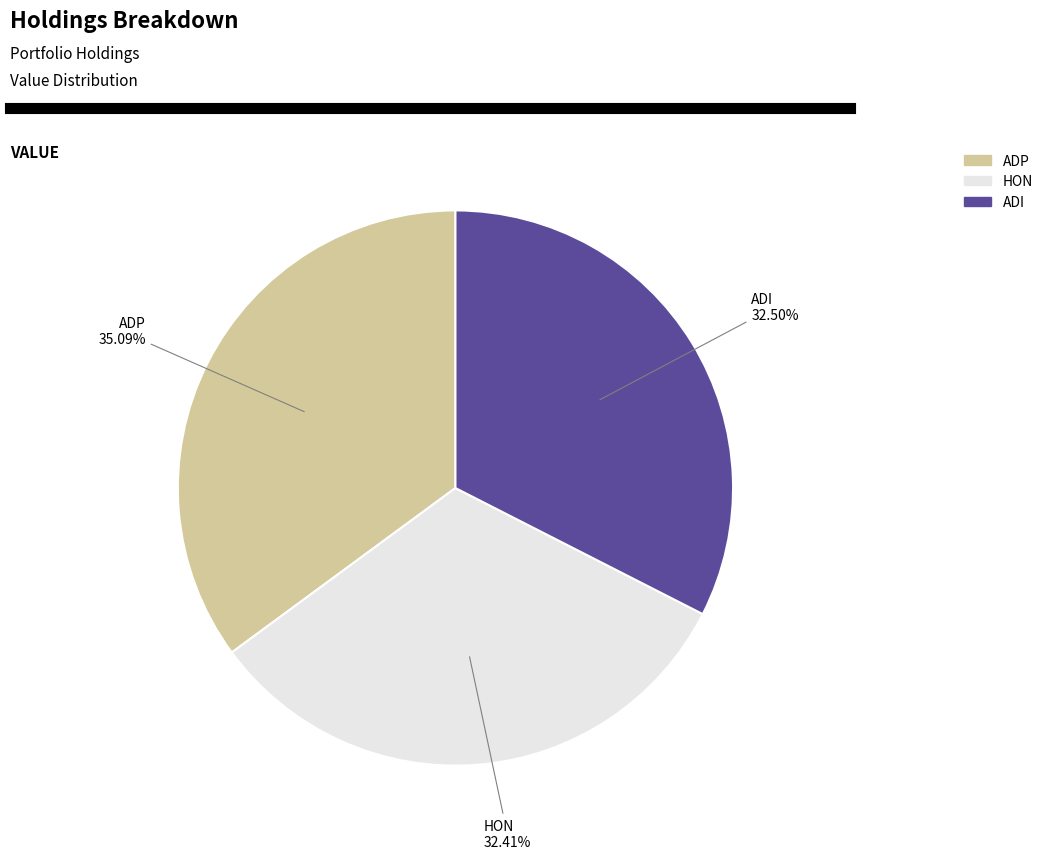

Which has a higher value, HON or ADP?

ADP